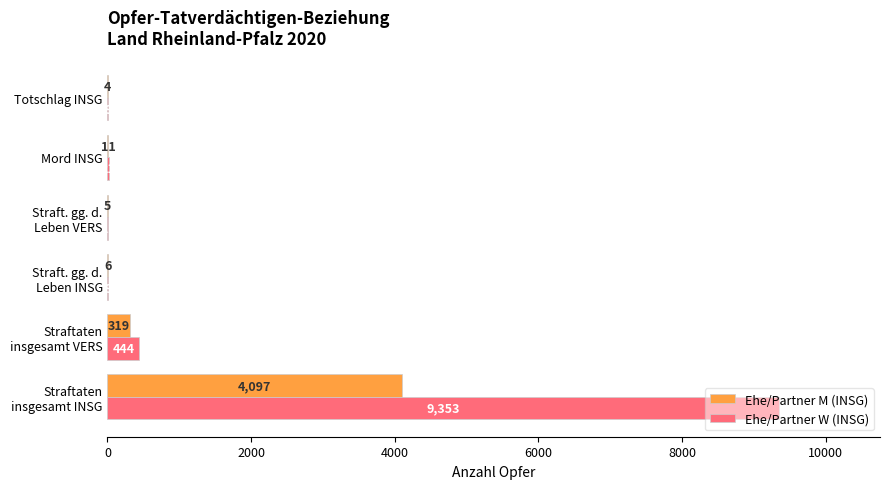

What is the greatest value displayed?

9353